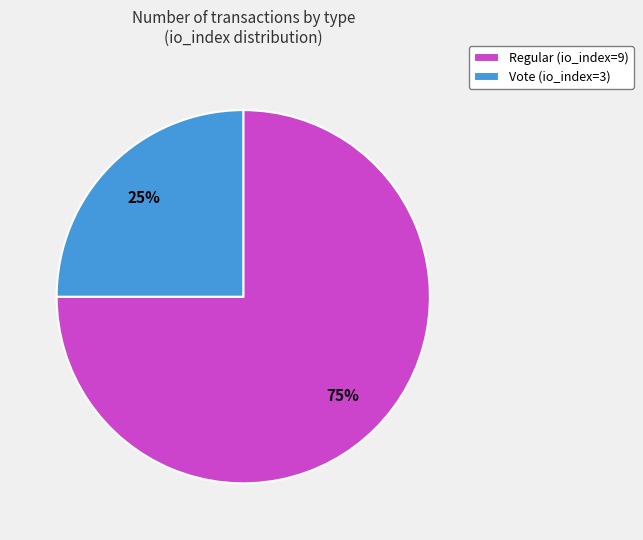

Rank the categories by value from highest to lowest.

Regular (io_index=9), Vote (io_index=3)